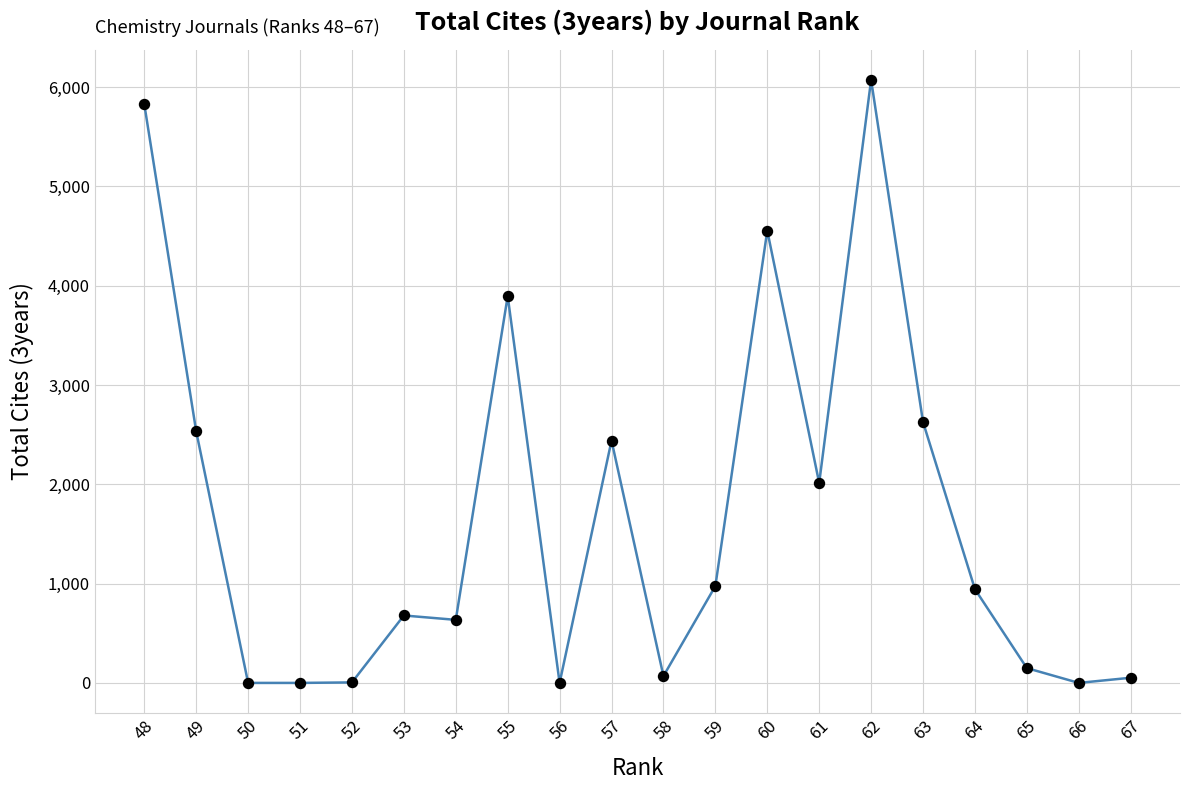

At which label does the data first exceed 944?

48